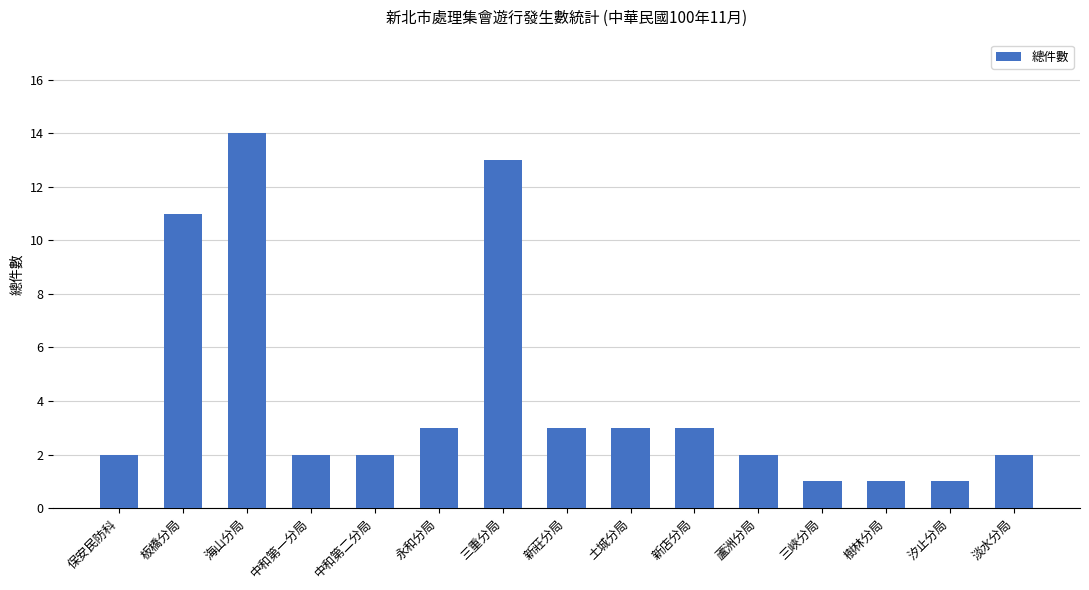

Reading right to left, extract all data points from this chart.

淡水分局=2	汐止分局=1	樹林分局=1	三峽分局=1	蘆洲分局=2	新店分局=3	土城分局=3	新莊分局=3	三重分局=13	永和分局=3	中和第二分局=2	中和第一分局=2	海山分局=14	板橋分局=11	保安民防科=2